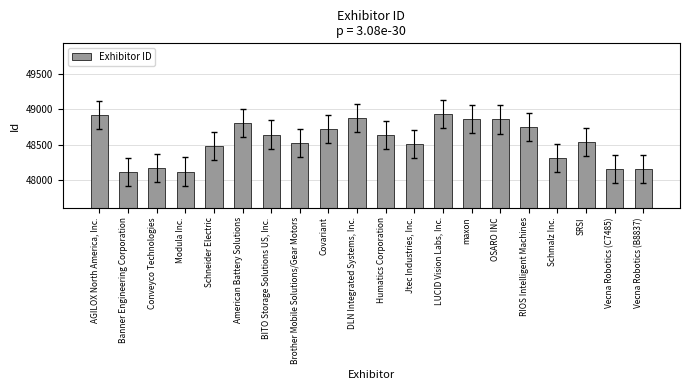

True or false: the data shows 48861 at maxon.

True